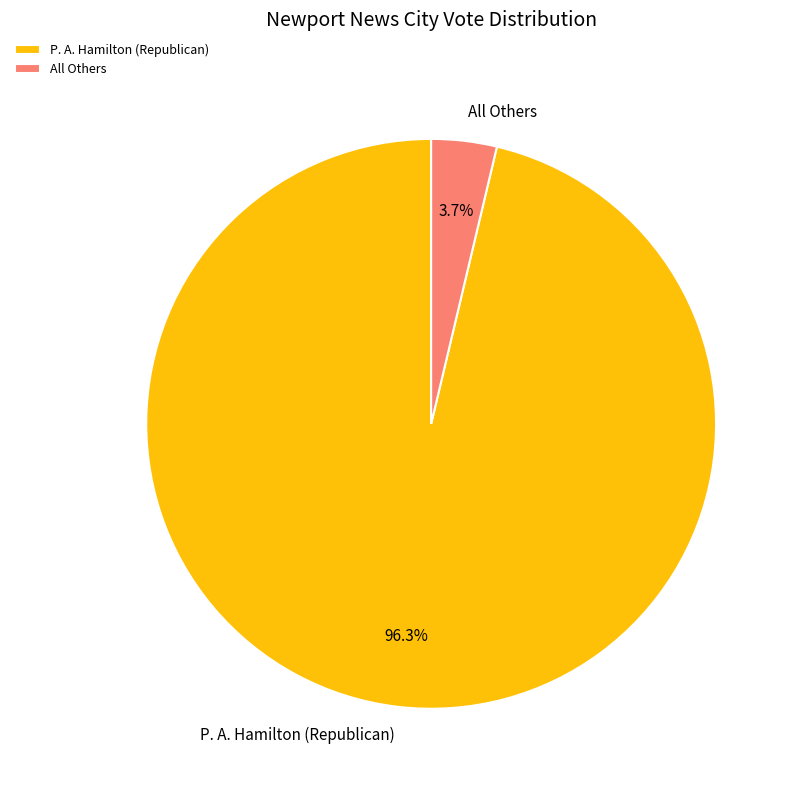

Rank the categories by value from highest to lowest.

P. A. Hamilton (Republican), All Others